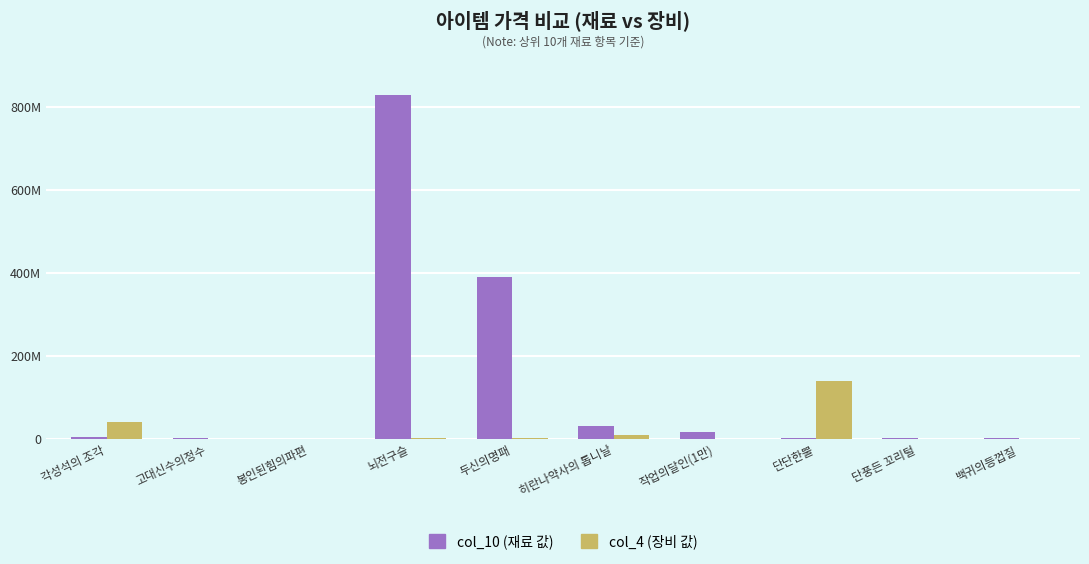

What is the label of the 9th bar from the left?

단풍든 꼬리털